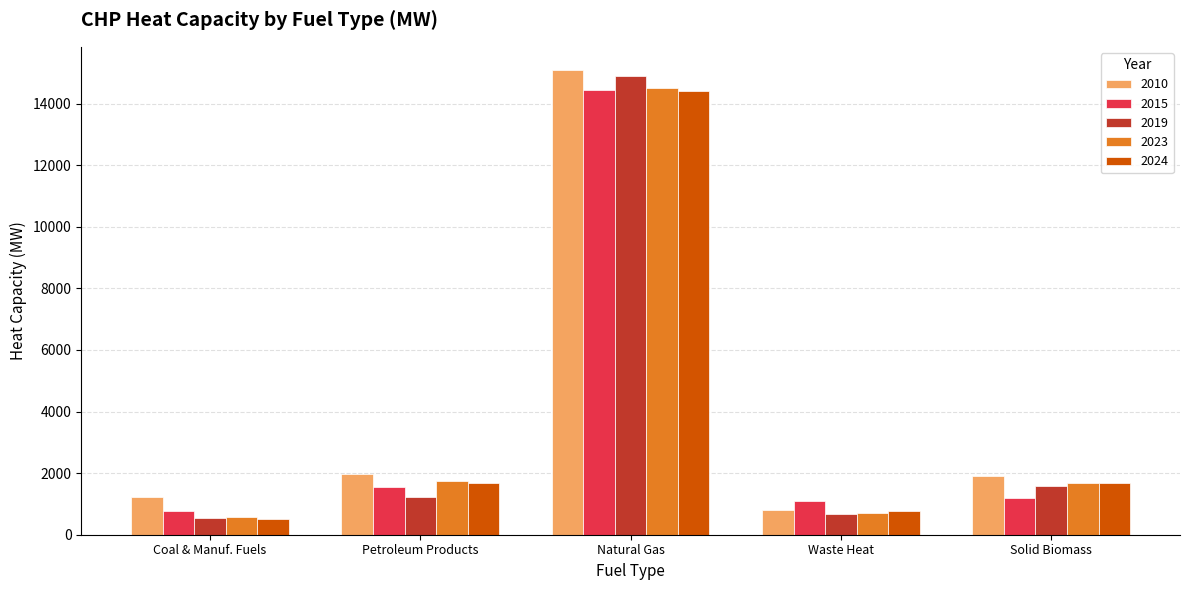

What is the maximum value shown in the chart?

15087.3